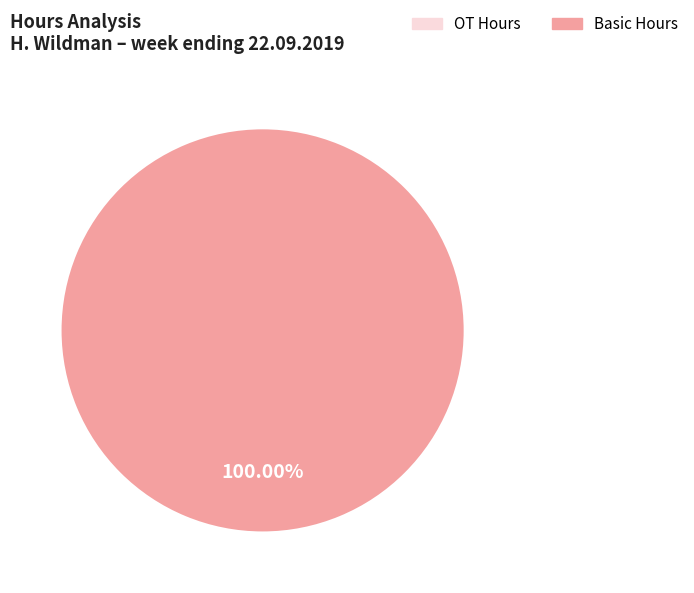

Is there a majority slice in this chart?

Yes